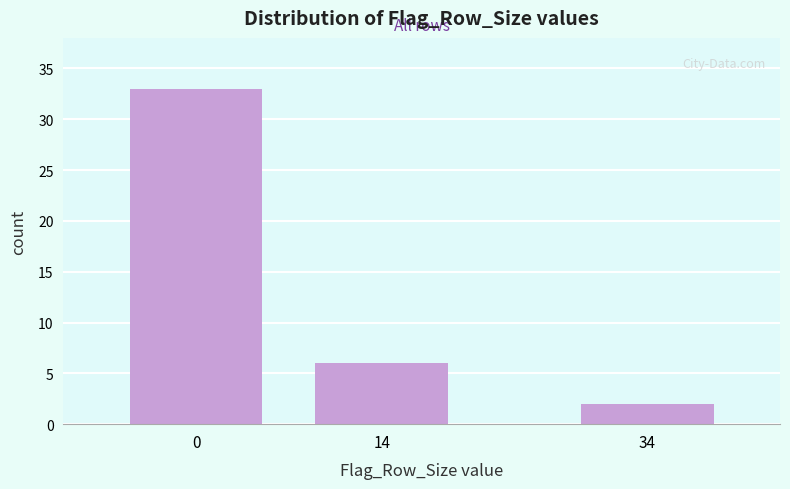

Reading right to left, what are all the values shown in this chart?

2	6	33